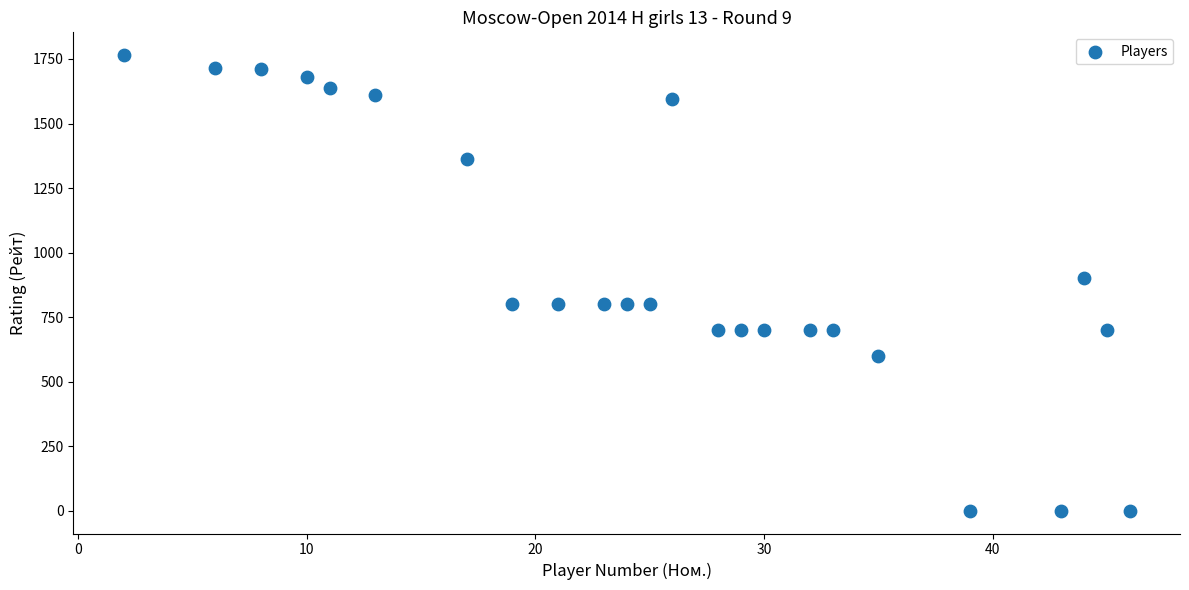

What is the range of Y values (max minus min)?

1765